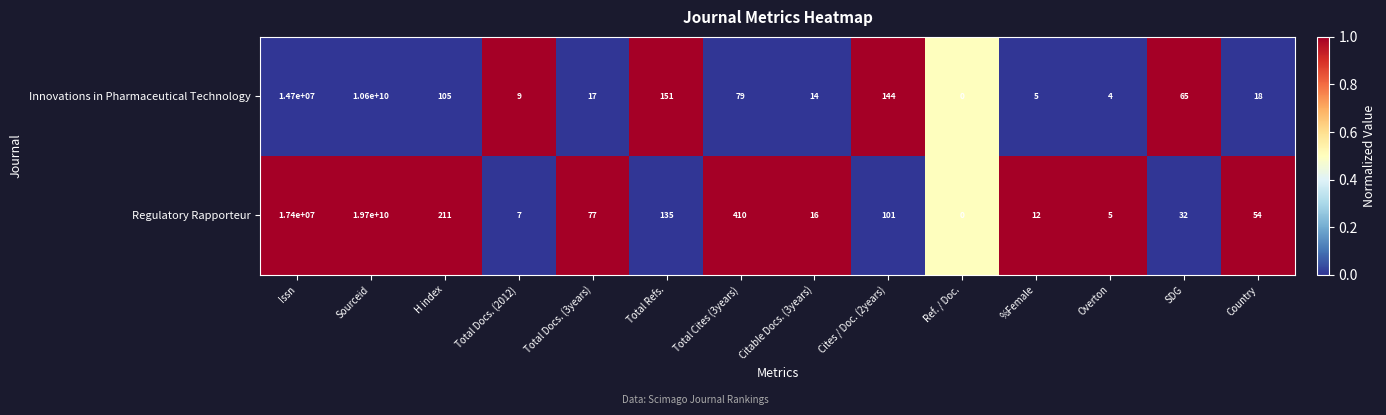

List the series in order of their overall mean, lowest first.

Innovations in Pharmaceutical Technology, Regulatory Rapporteur